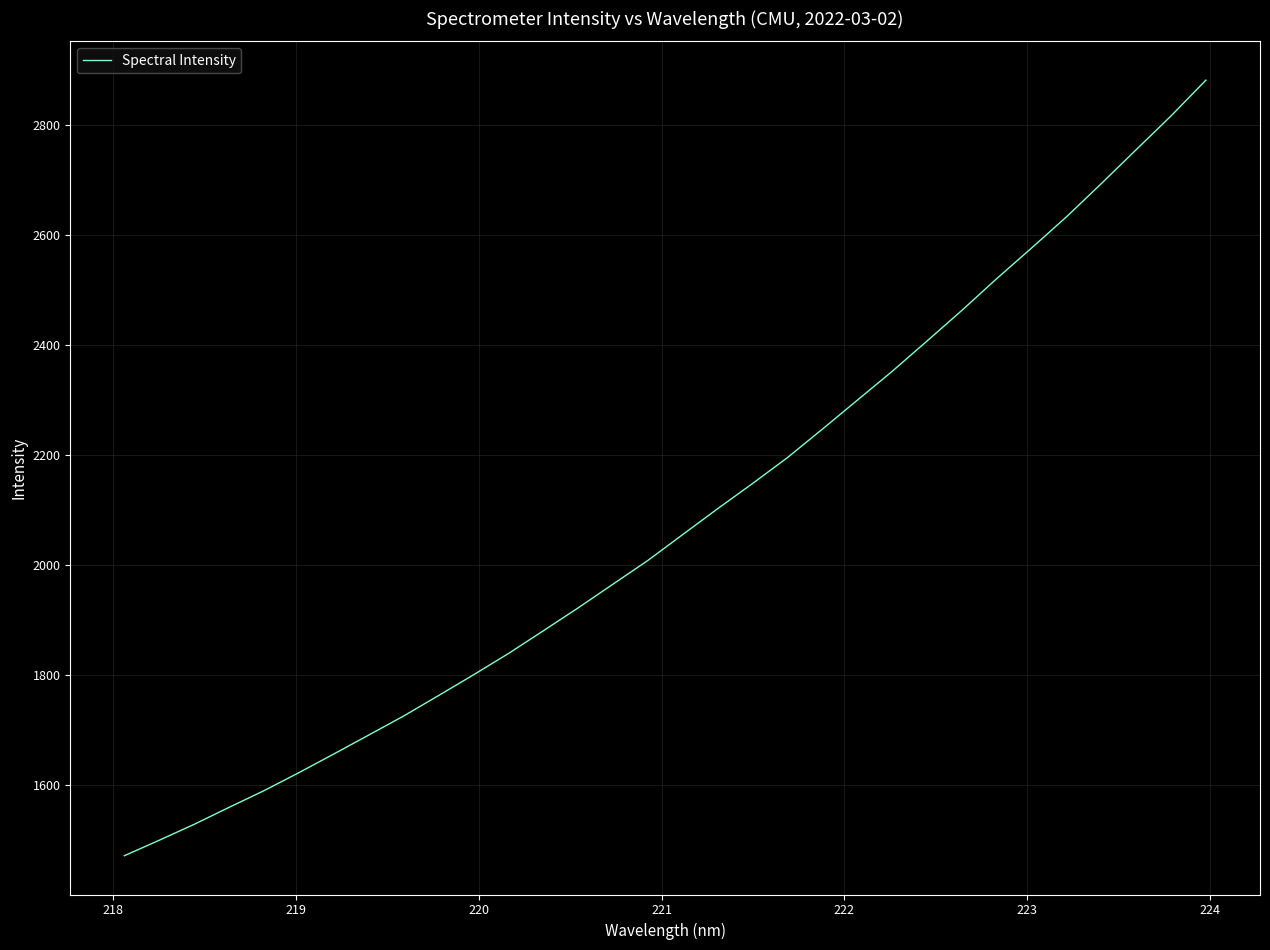

What is the difference between the maximum and minimum values?

1409.9